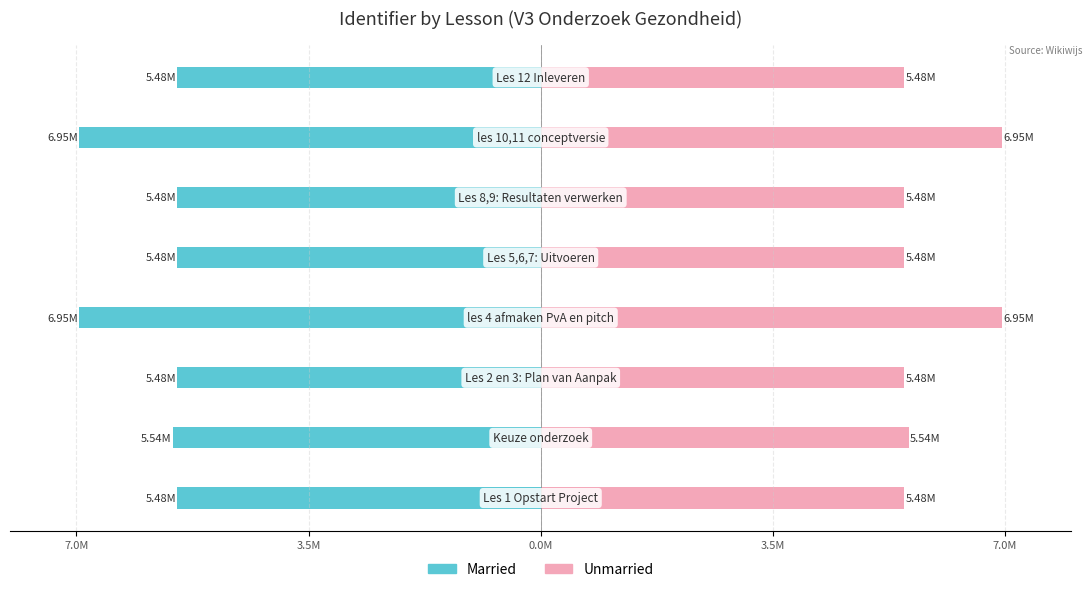

Is it true that Unmarried equals 7.8 at 7.0M?

False